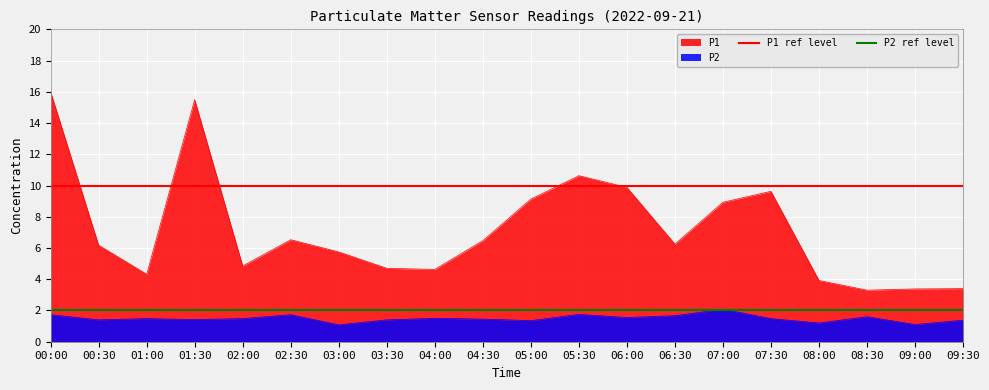

At which category is the sum across all series the highest?

00:00